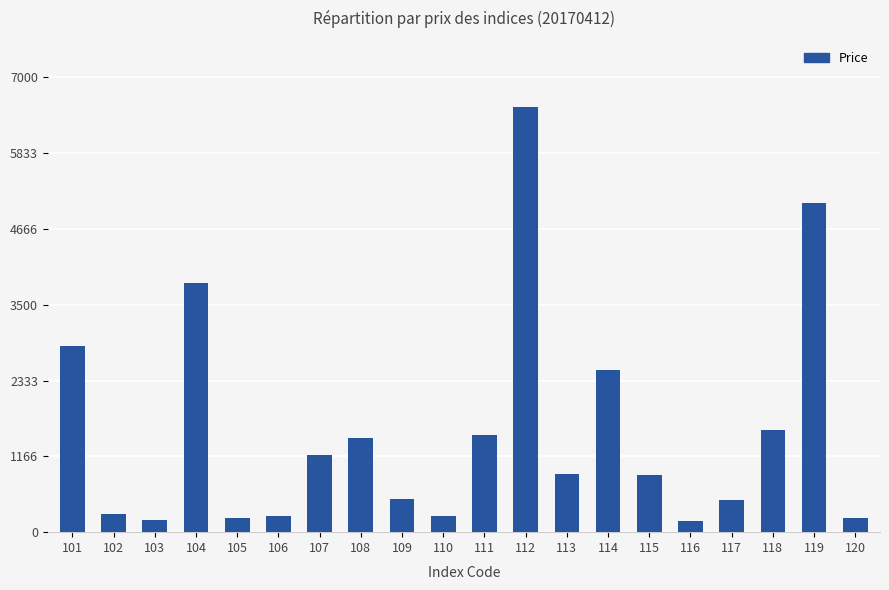

Which category has the highest value across all series?

112